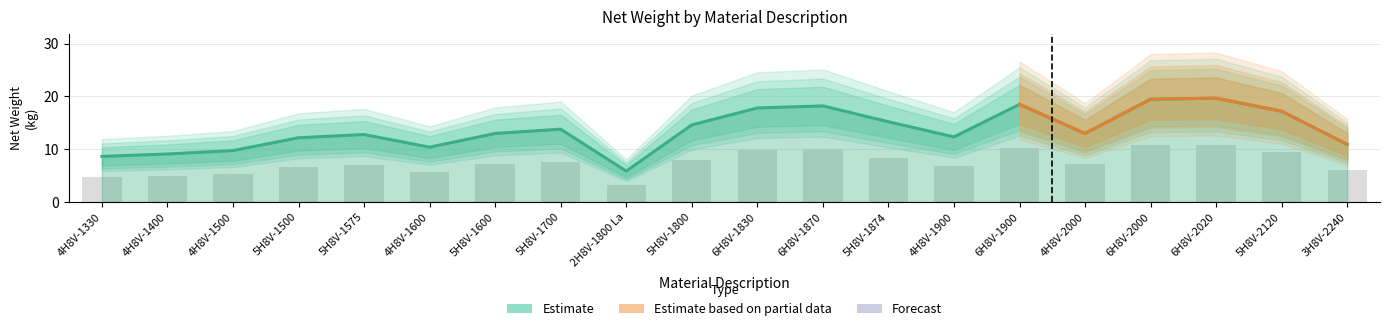

At which label is the value closest to 12?

5H8V-1500